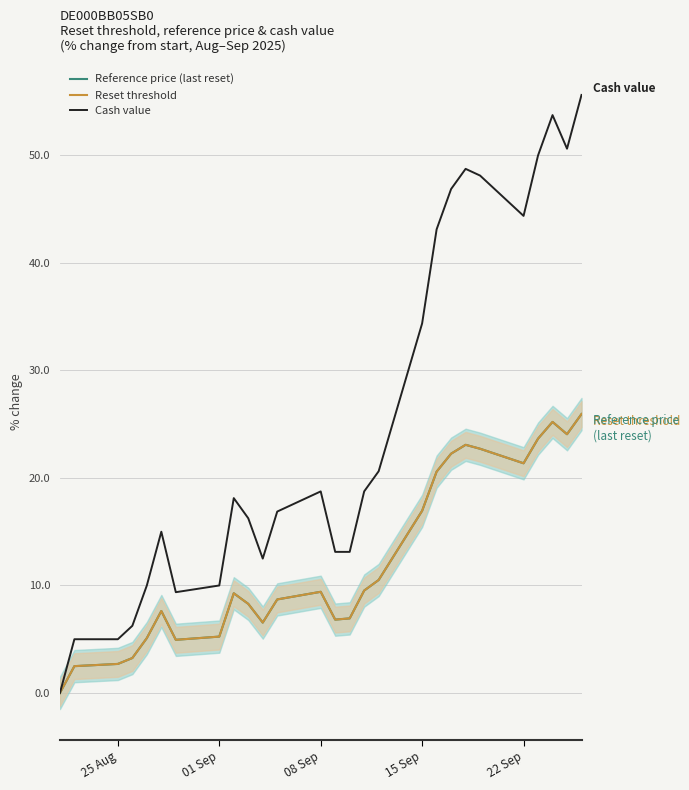

What is the sum of all Reference price (last reset) values?

333.2